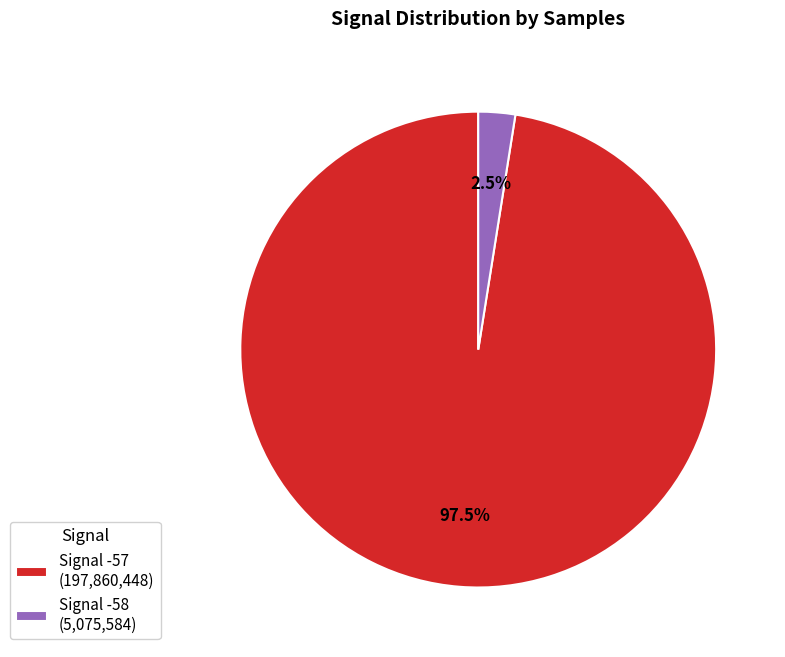

What is the largest slice in the pie chart?

Signal -57 (197,860,448)